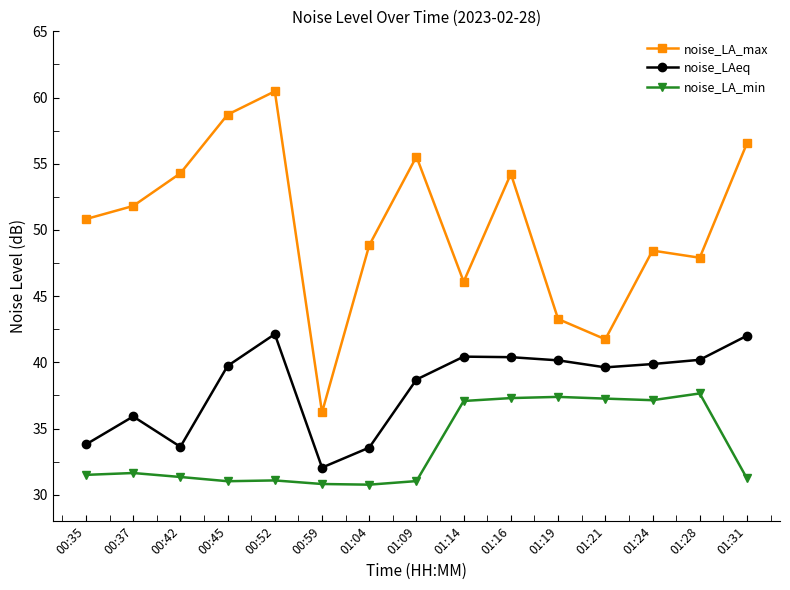

What value does the noise_LAeq series have at 00:52?

42.1